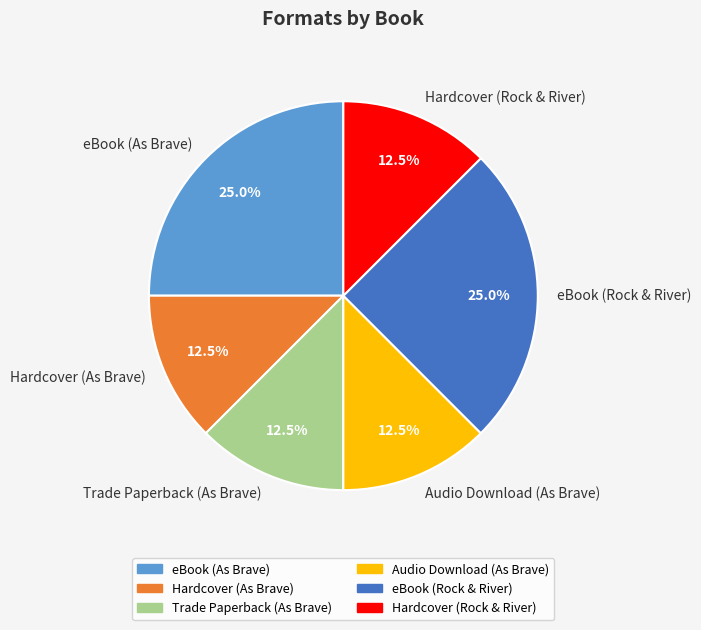

Does Trade Paperback (As Brave) represent more than half of the total?

No